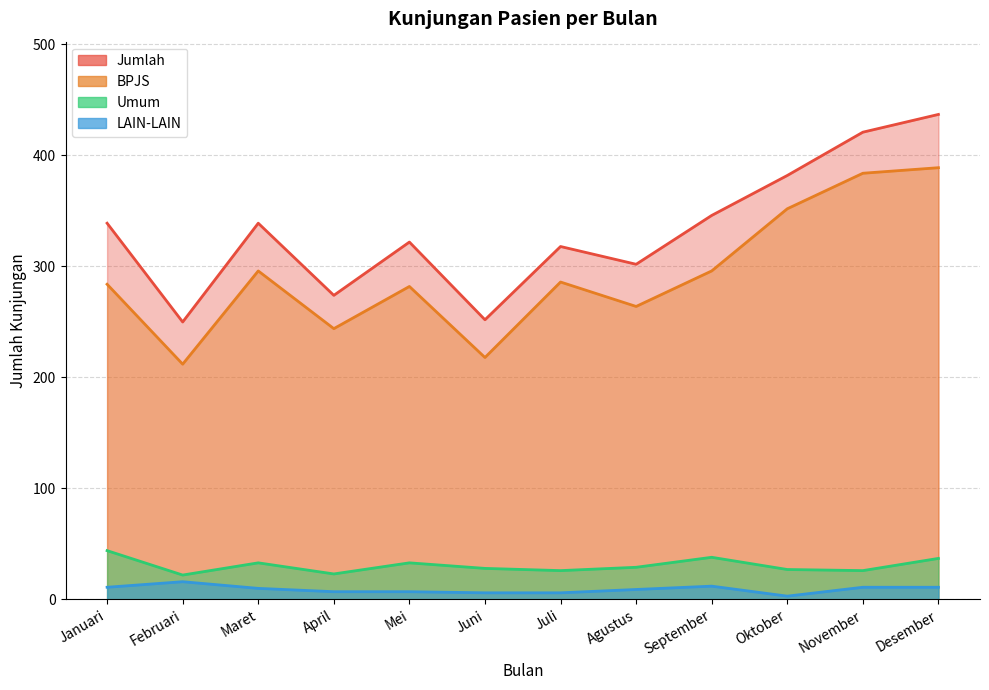

True or false: Jumlah and Umum intersect in this chart.

False